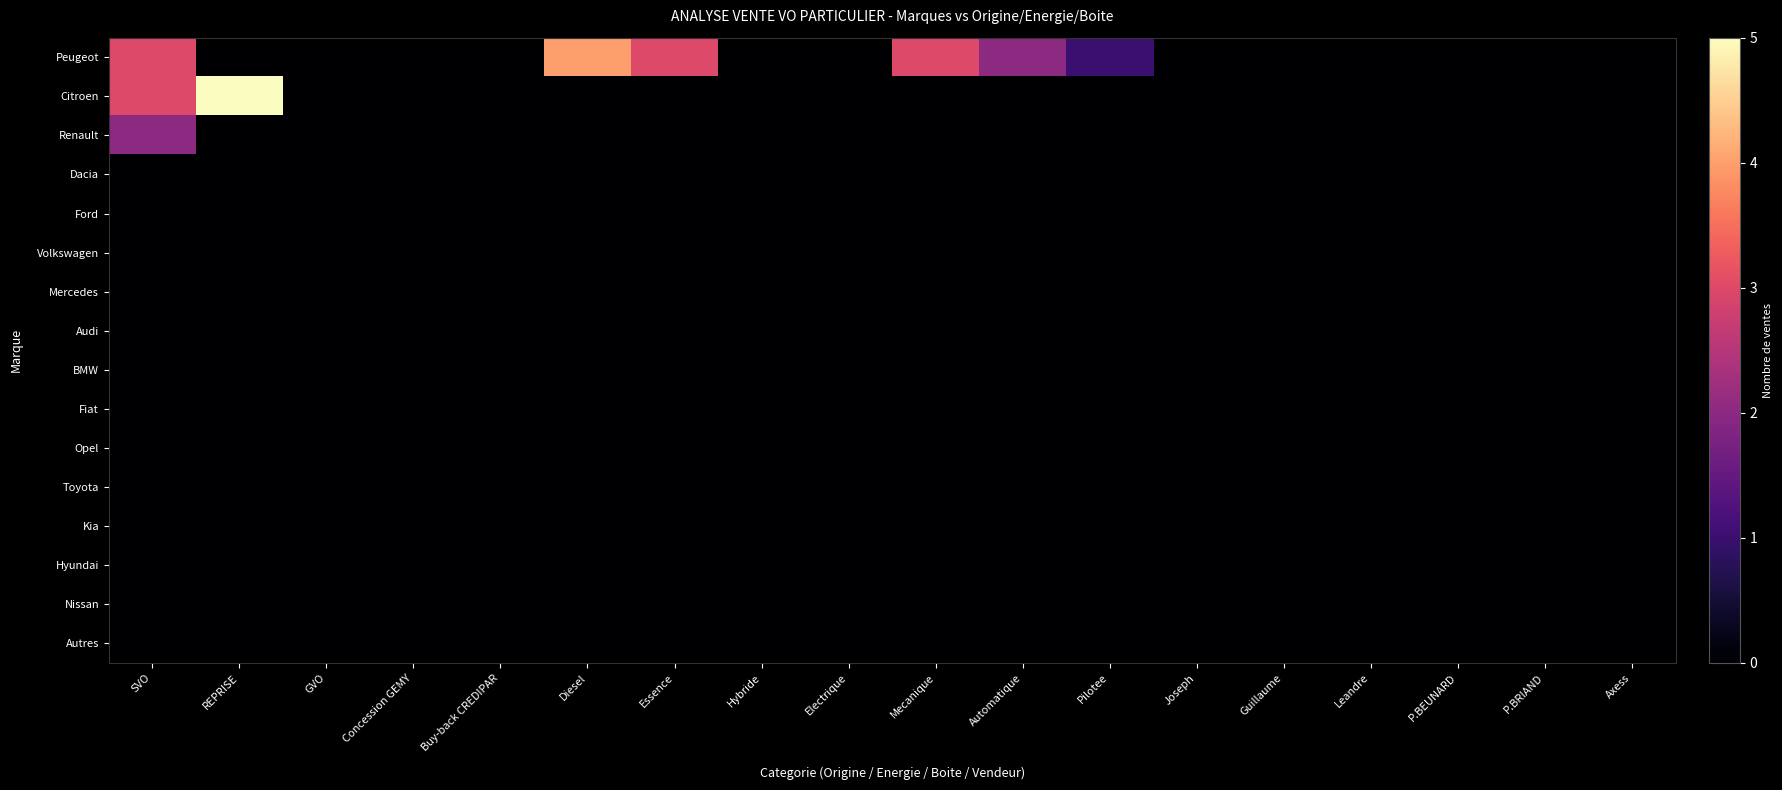

Rank the series at Guillaume from lowest to highest value.

Peugeot, Citroen, Renault, Dacia, Ford, Volkswagen, Mercedes, Audi, BMW, Fiat, Opel, Toyota, Kia, Hyundai, Nissan, Autres